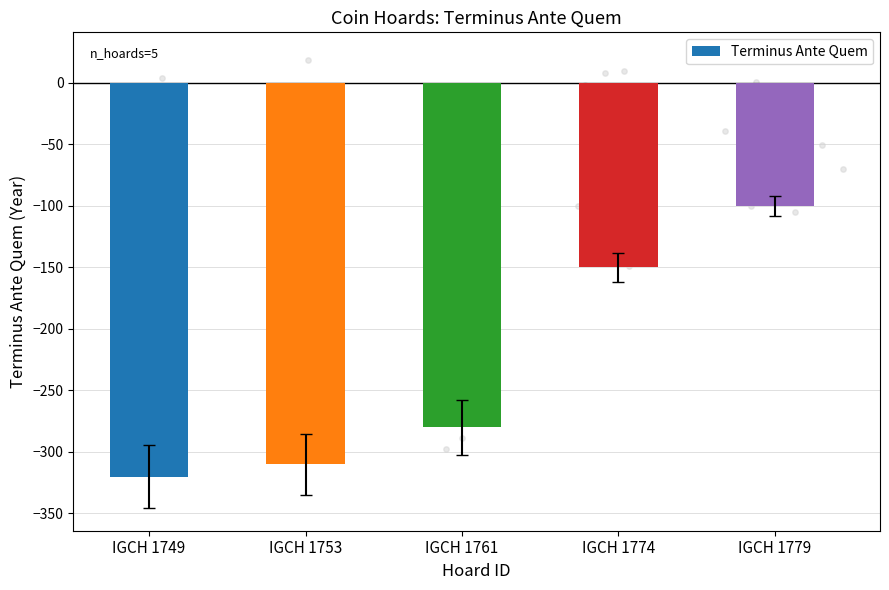

Which has a higher value, IGCH 1761 or IGCH 1774?

IGCH 1774